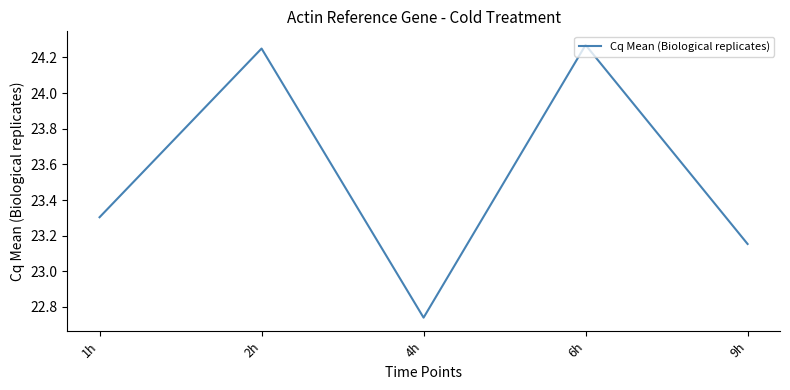

At which category does the chart reach its peak across all series?

6h